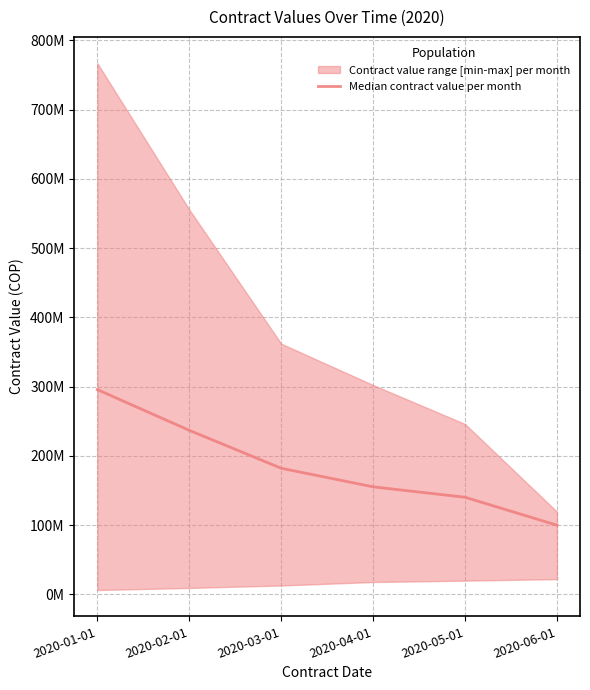

What is the smallest value displayed?

100000000